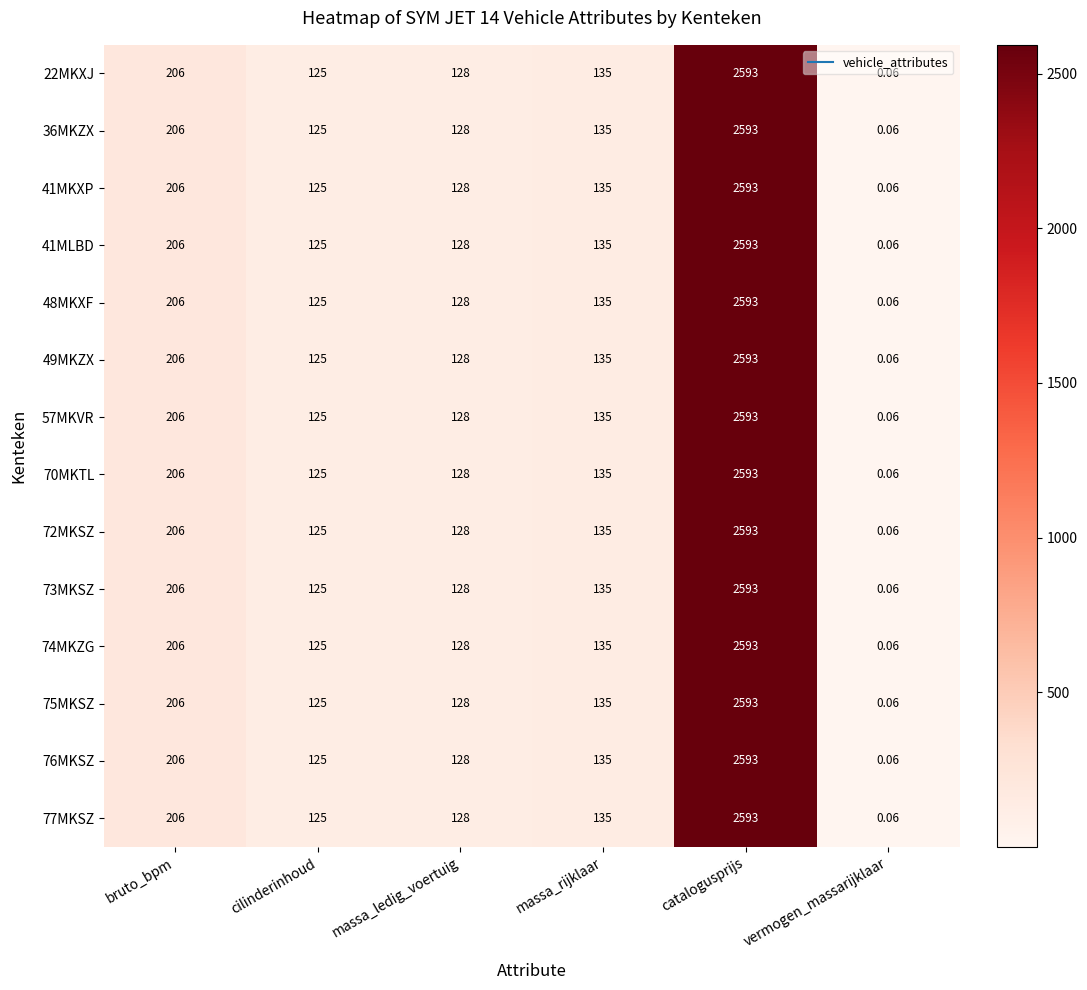

Which category has the highest value in the 49MKZX series?

catalogusprijs